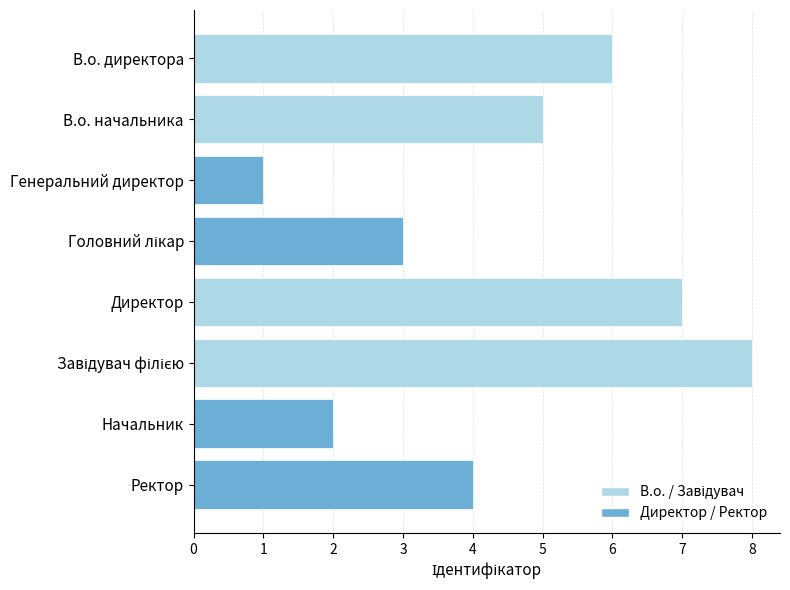

What is the sum of all values?

36